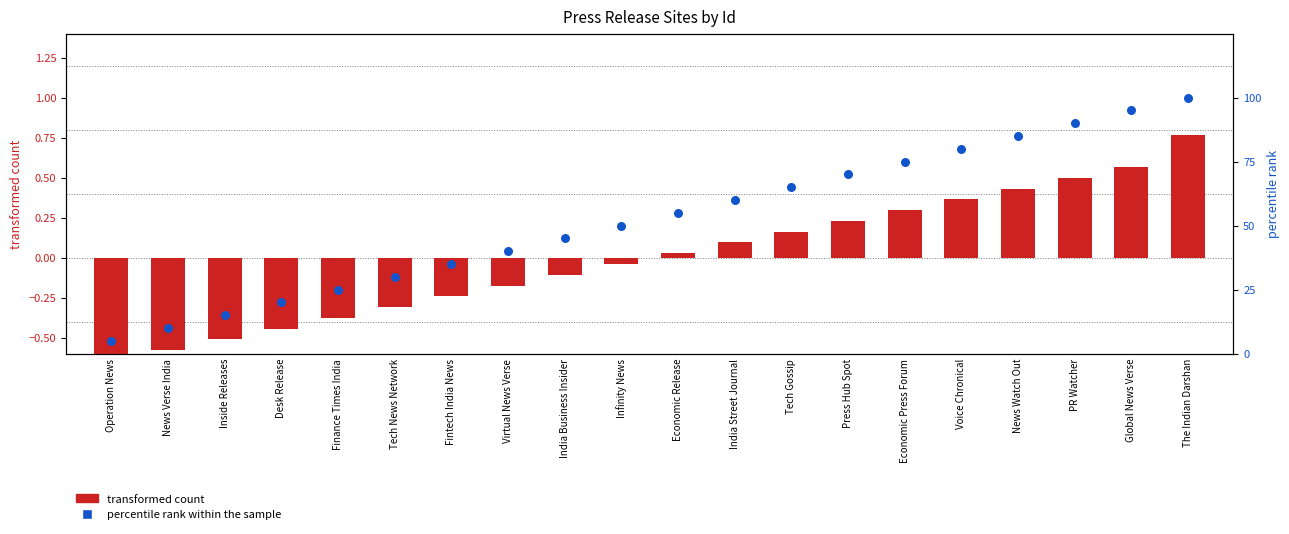

Which series reaches the minimum Y coordinate?

transformed count